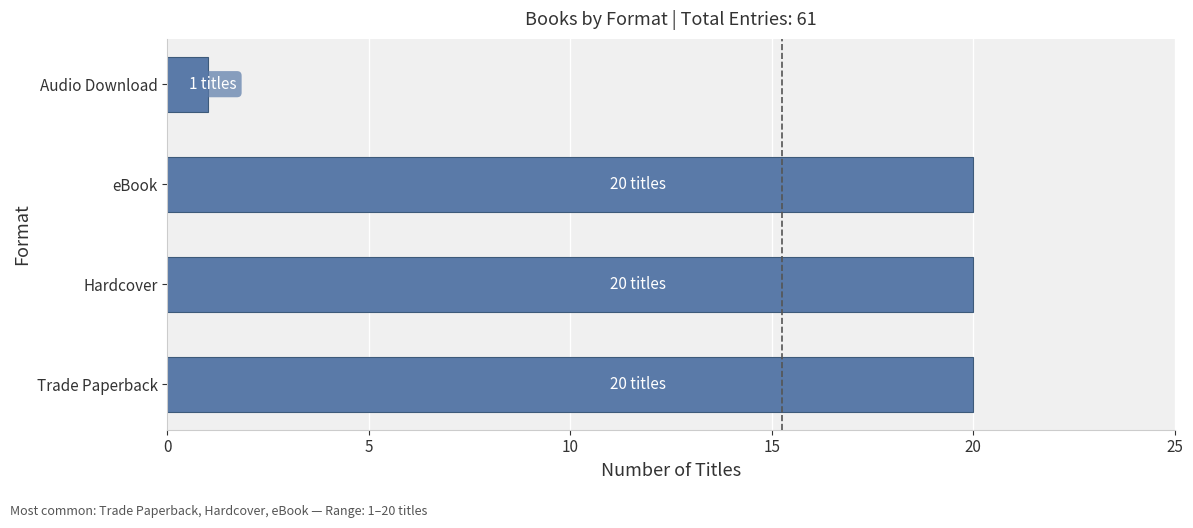

True or false: the data shows 12 at Trade Paperback.

False